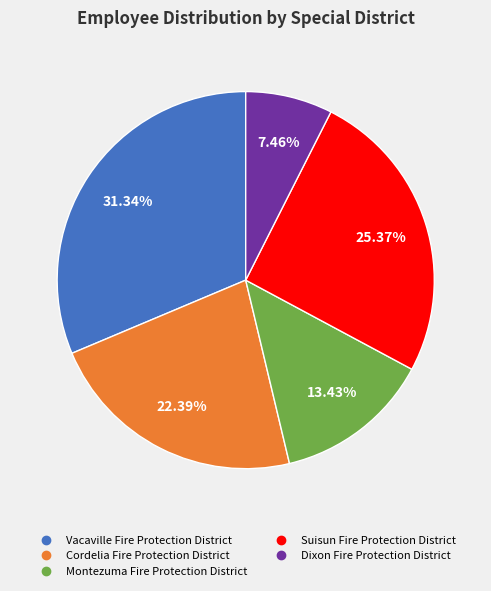

Is it true that Dixon Fire Protection District is 13% of the pie?

False